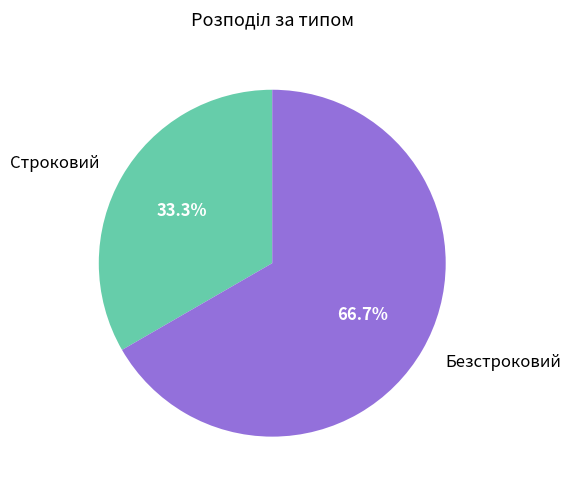

To the nearest percent, what is the combined percentage of Безстроковий and Строковий?

100%